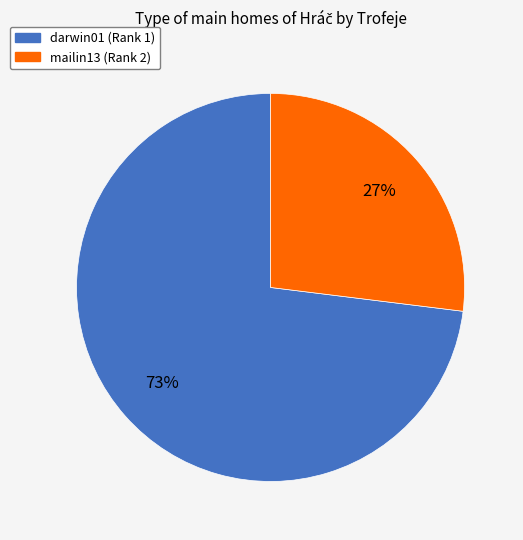

What is the majority slice?

darwin01 (Rank 1)